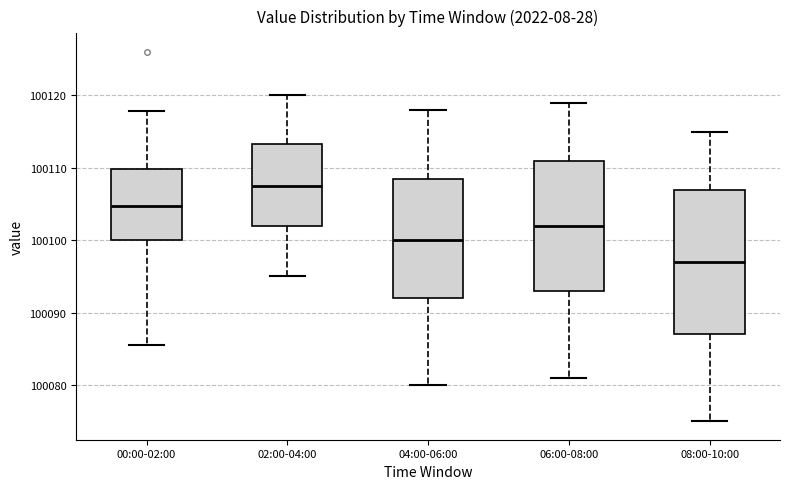

Reading left to right, transcribe this box plot: for each box, give where its median line is, the range the box spans, and where its two whiskers end, as read against the y-axis. The values are not printed on the chart, so give them approximately, as read against the axis.

00:00-02:00: median 100105, box 100100 to 100110, whiskers 100086 to 100118
02:00-04:00: median 100108, box 100102 to 100113, whiskers 100095 to 100120
04:00-06:00: median 100100, box 100092 to 100109, whiskers 100080 to 100118
06:00-08:00: median 100102, box 100093 to 100111, whiskers 100081 to 100119
08:00-10:00: median 100097, box 100087 to 100107, whiskers 100075 to 100115